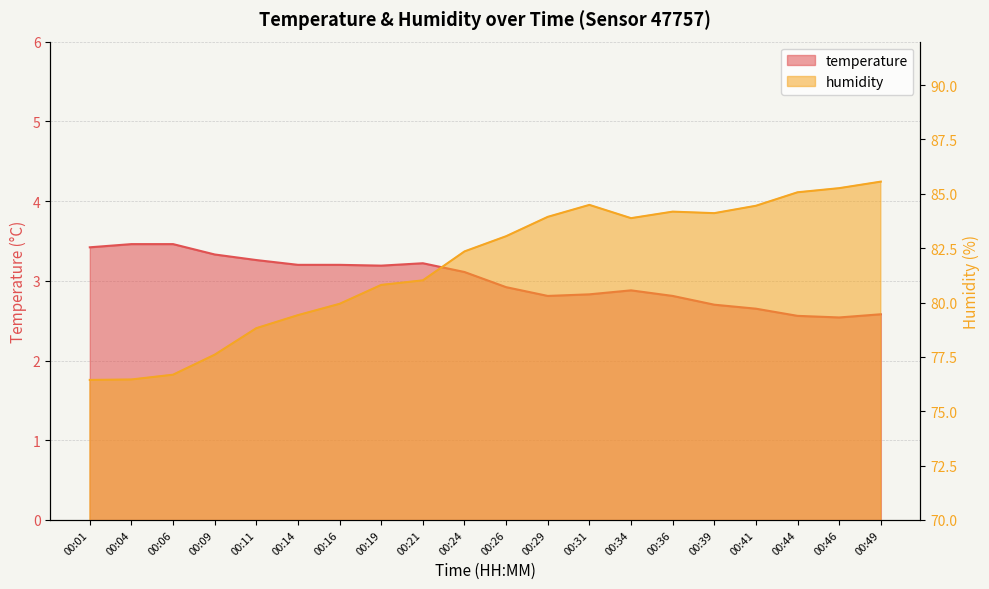

Which category has the highest value in the humidity series?

00:49